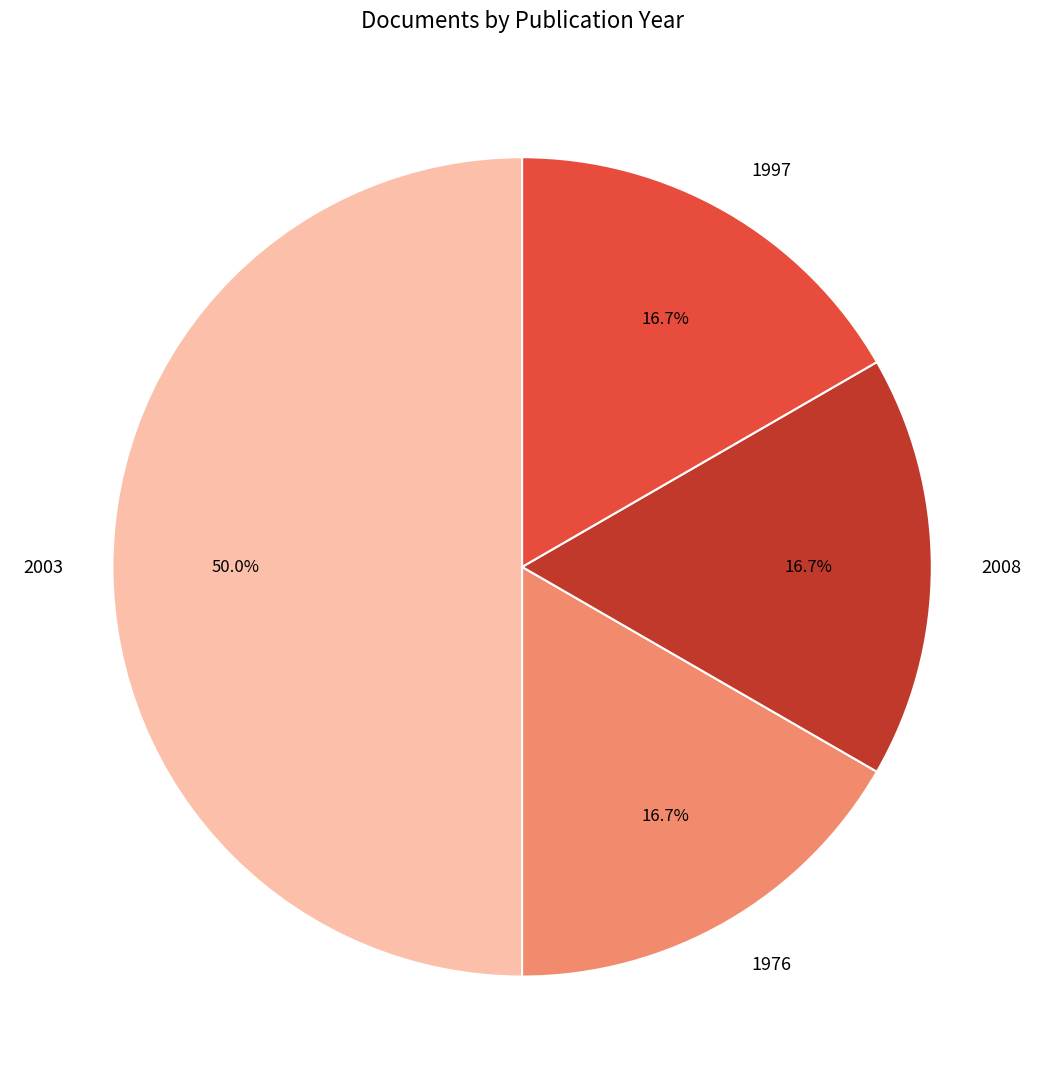

Do 2008 and 1976 together represent more than half of the pie?

No